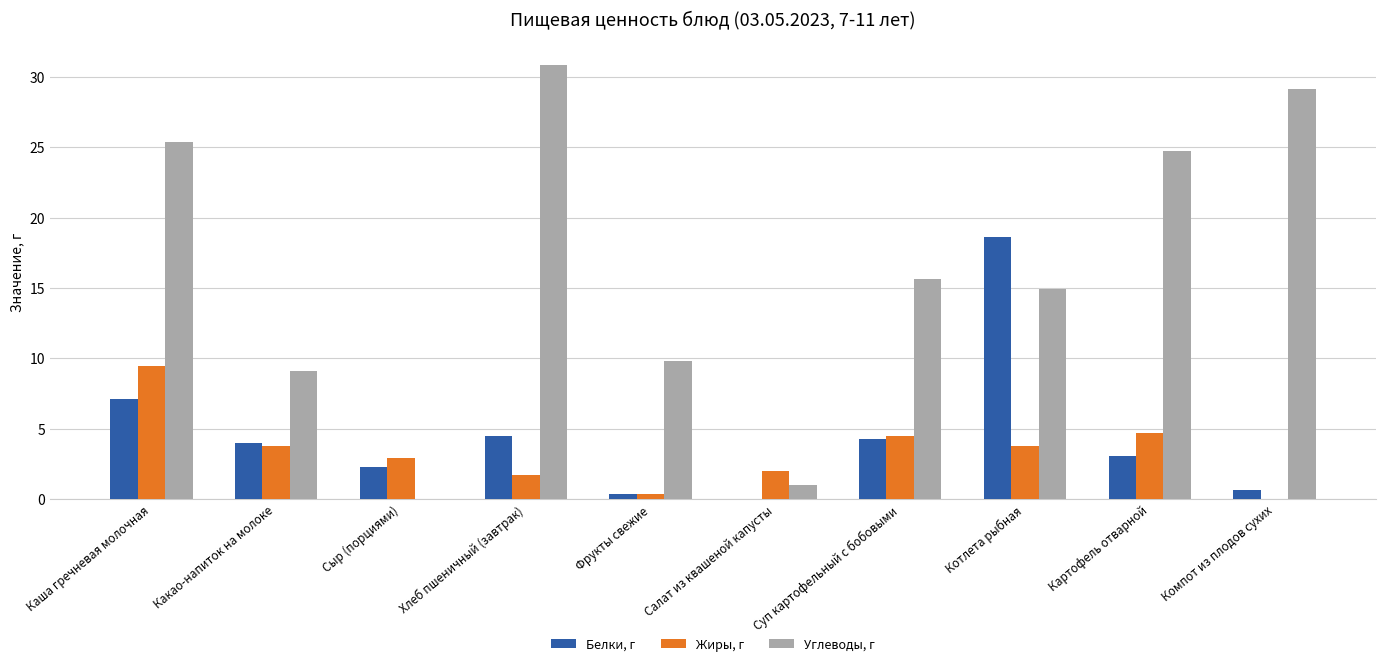

At which label does Белки, г first exceed 3?

Каша гречневая молочная